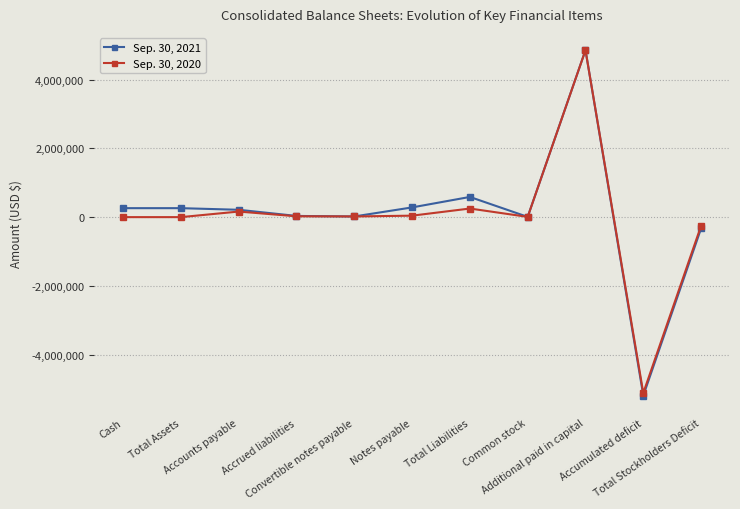

What is the label of the 3rd point from the left?

Accounts payable